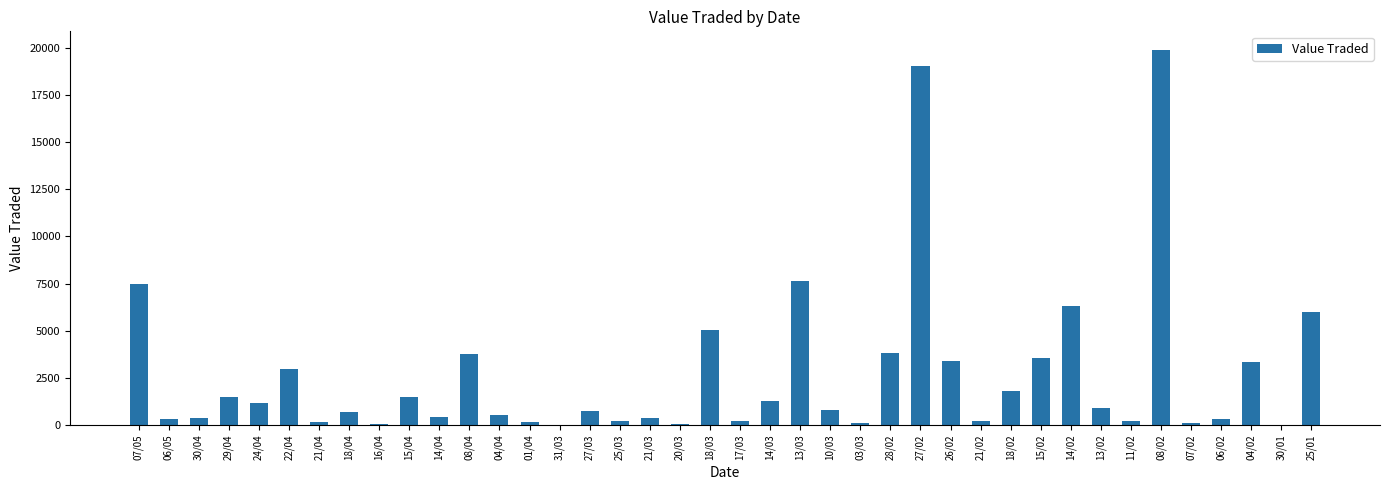

How many series are shown in this chart?

1